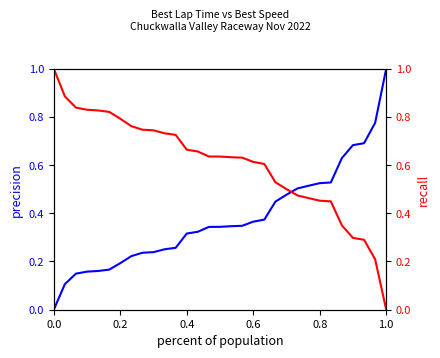

What is the label of the 6th point from the left?

1.0